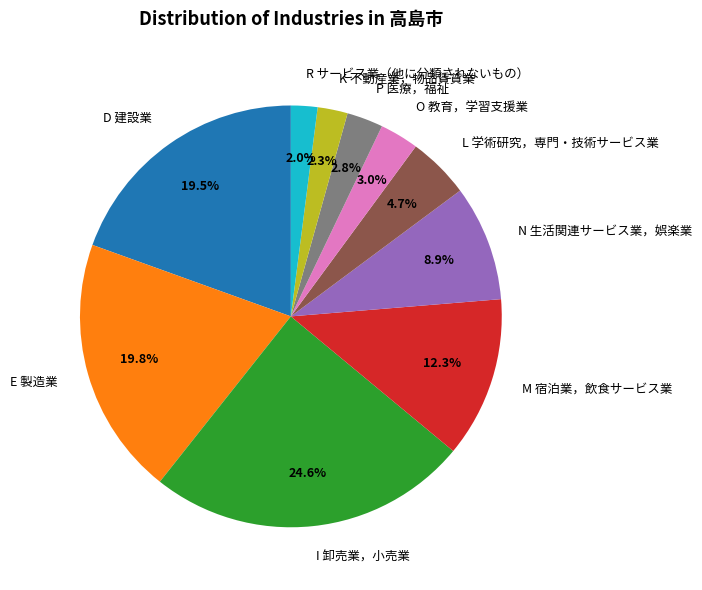

Is P 医療，福祉 the majority of the pie?

No